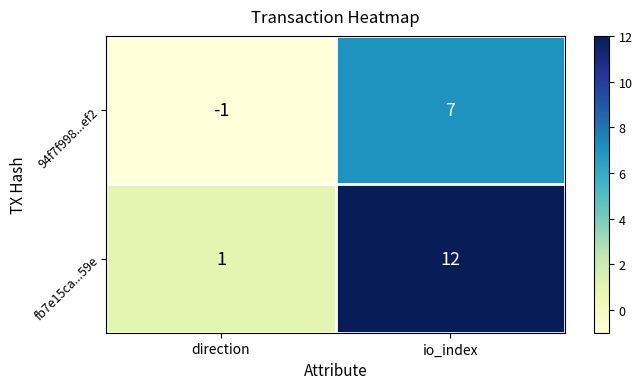

True or false: 94f7f998...ef2 has a value of 7 at io_index.

True